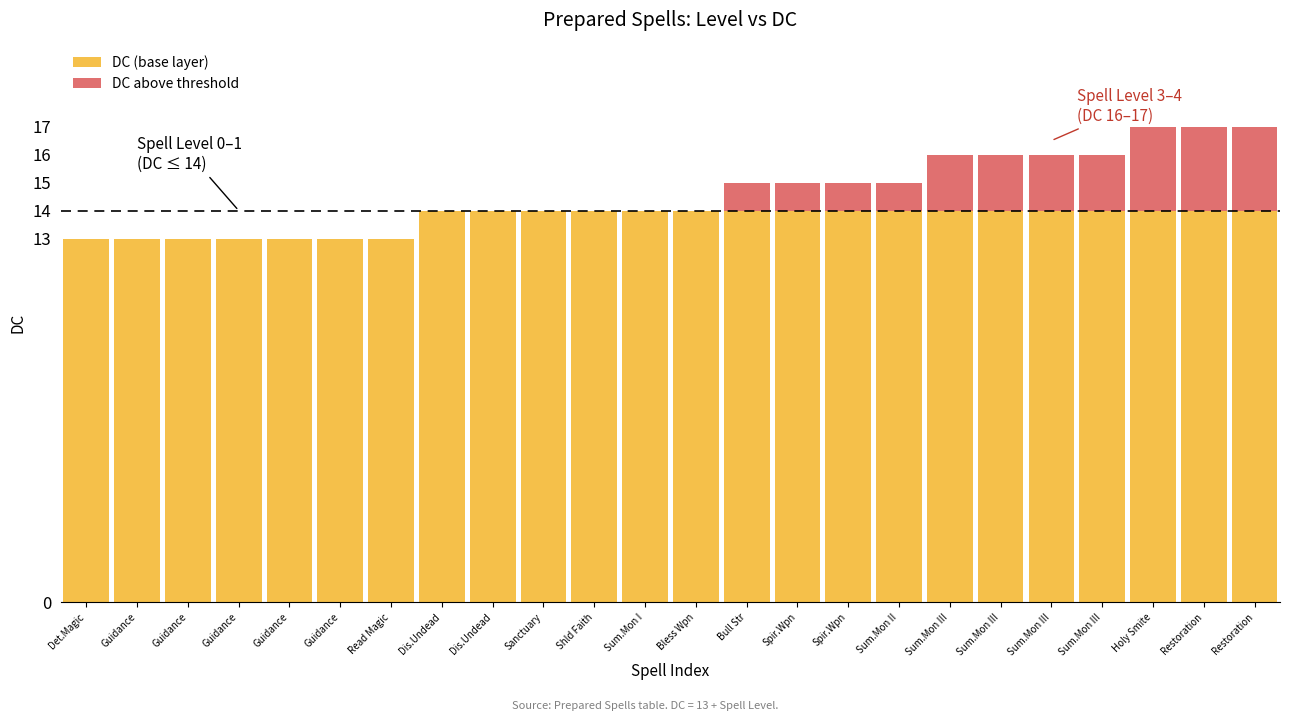

Is it true that DC (base layer) equals 13 at Guidance?

True